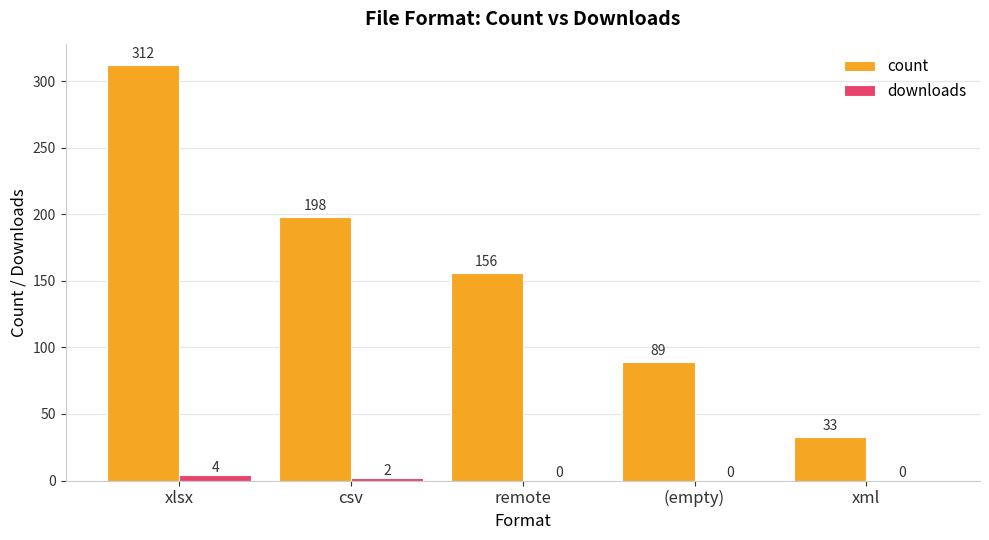

Does the chart contain stacked bars?

No